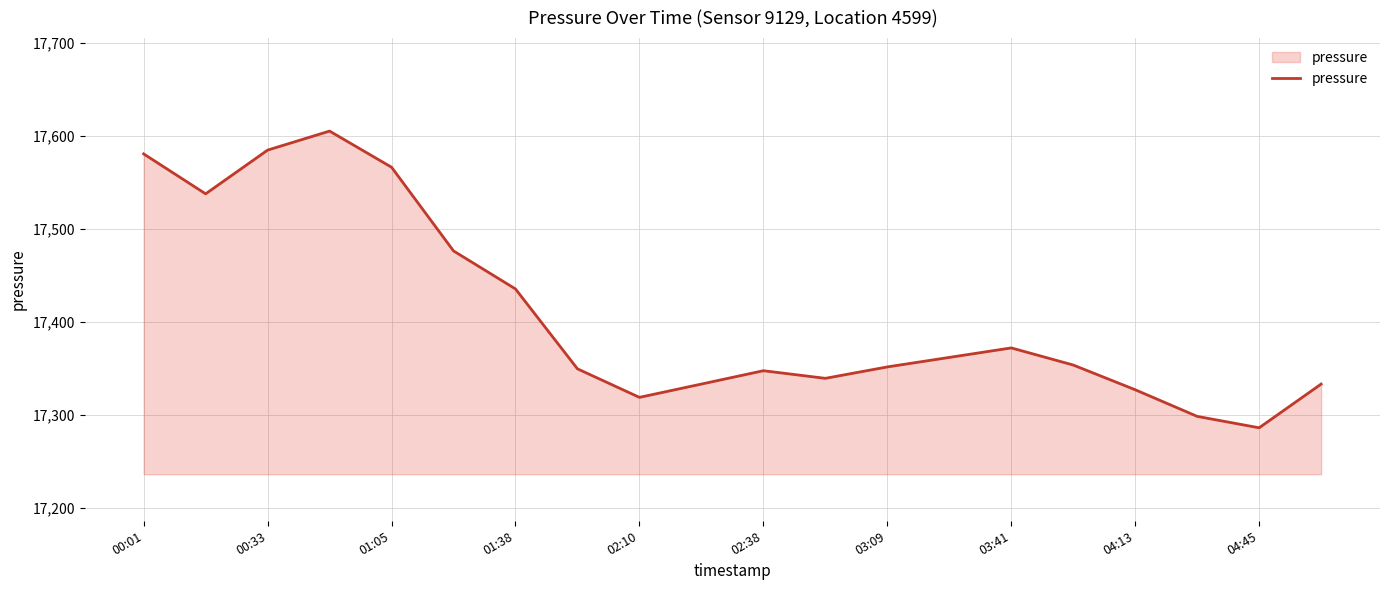

What is the difference between the maximum and minimum values?

319.1